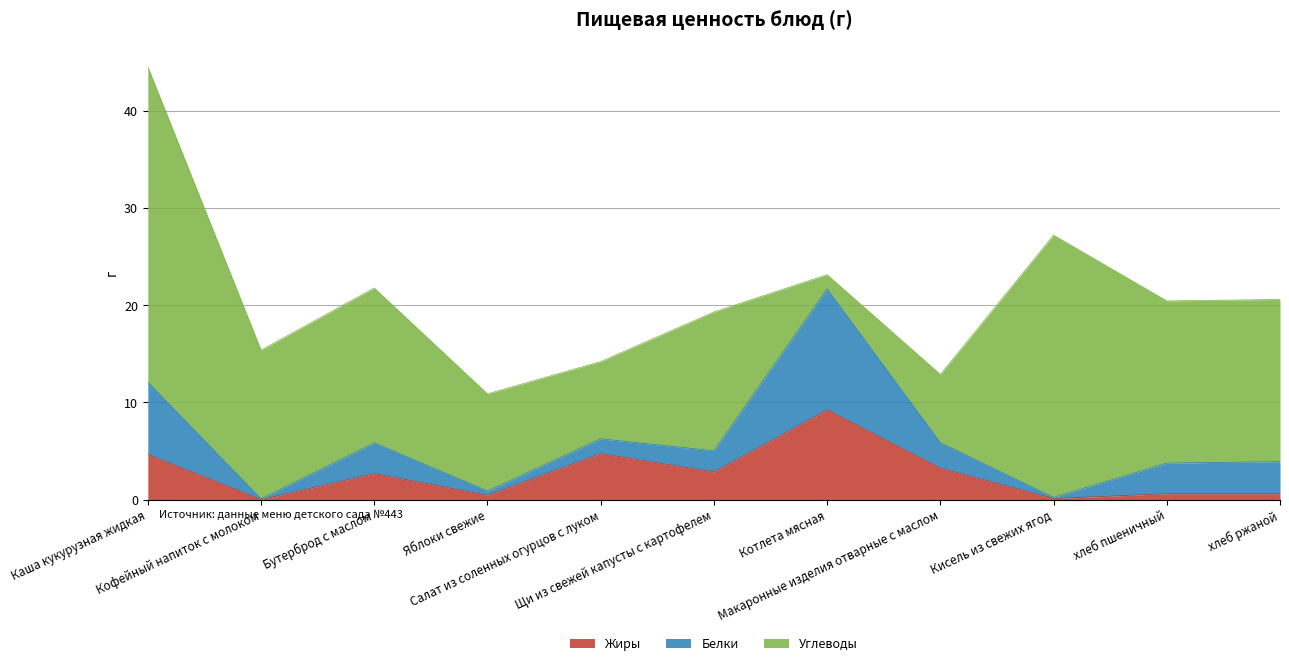

The value of Жиры at Котлета мясная is 5.6. True or false?

False